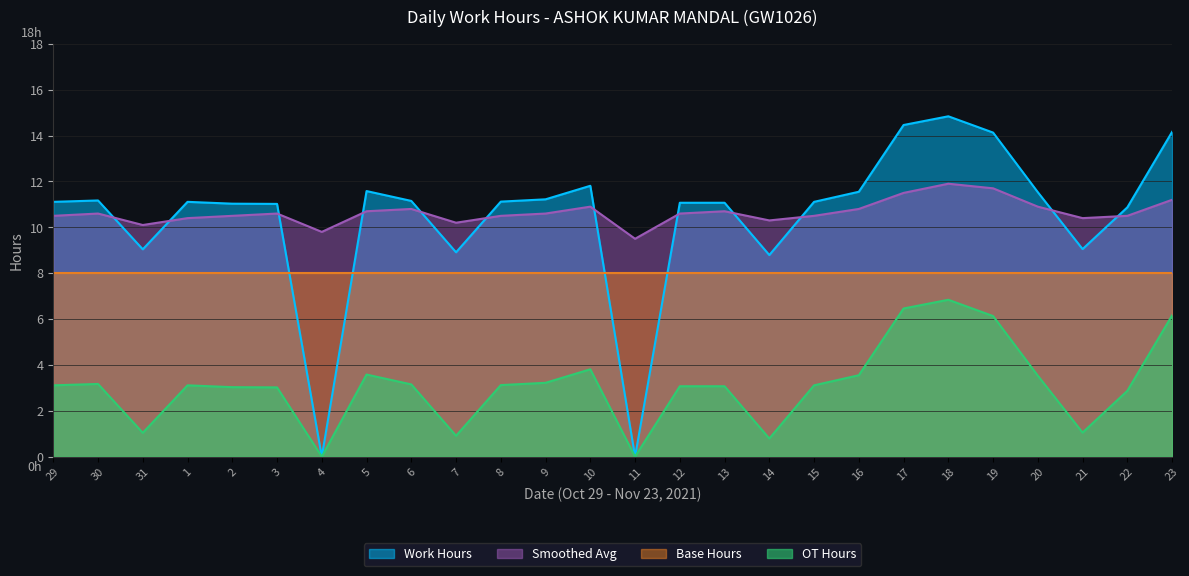

What is the lowest value of the Smoothed Avg series?

9.5